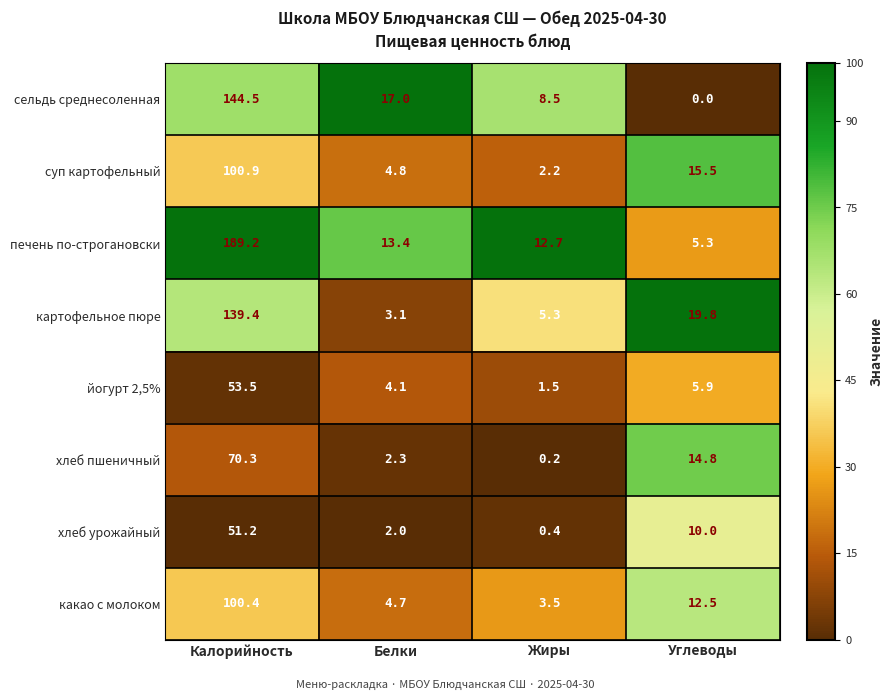

Which series changed the most between Калорийность and Жиры?

печень по-строгановски